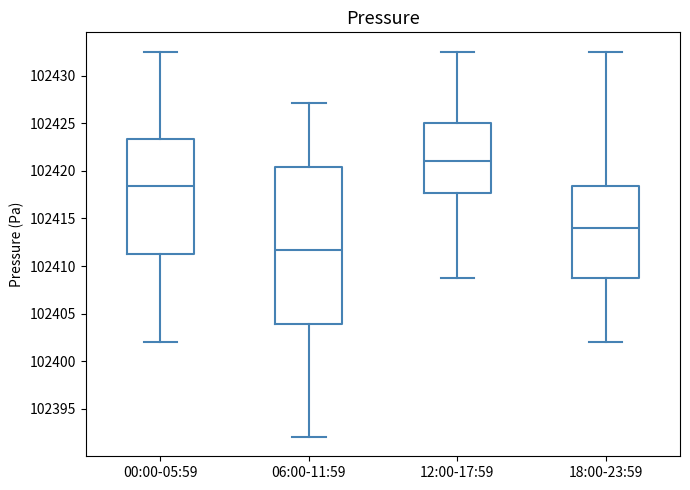

Where does the median line of the box for 18:00-23:59 sit on the y-axis? The values are not printed on the chart, so give them approximately, as read against the axis.

102414.0